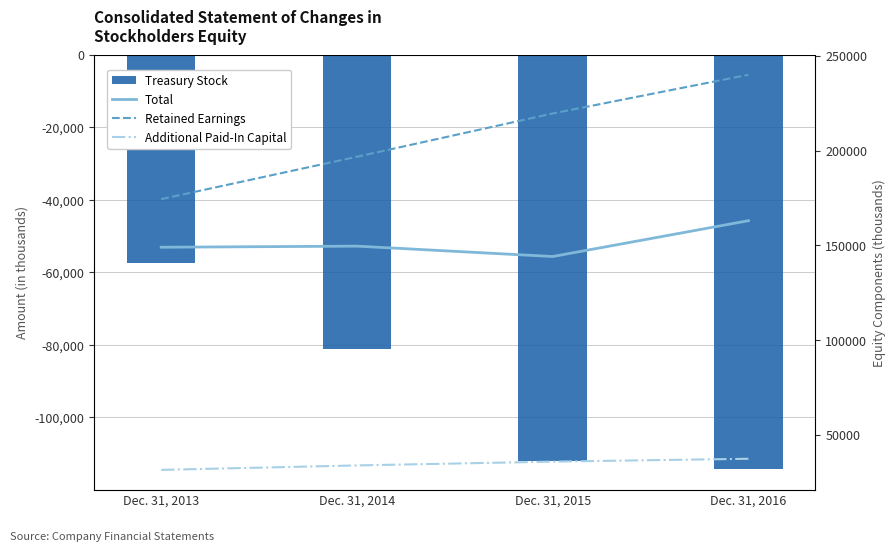

What is the smallest value displayed?

-114274